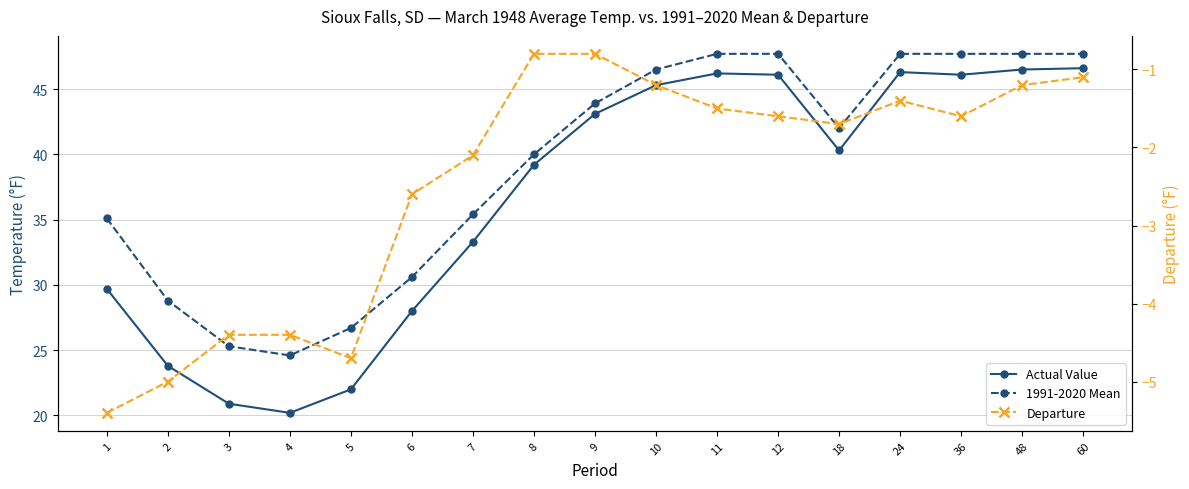

Which category has the lowest value across all series?

1